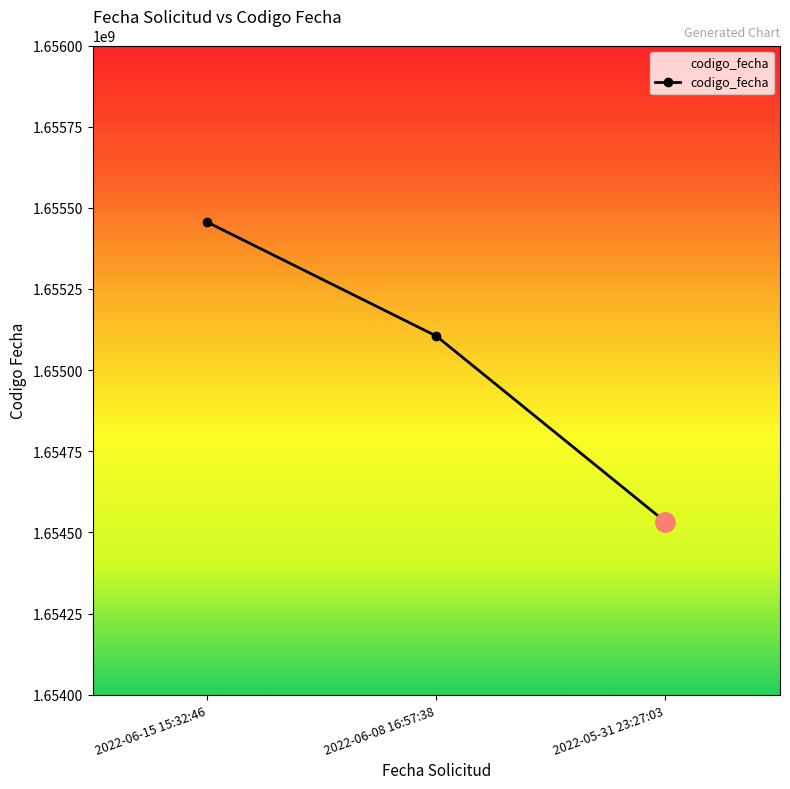

Reading right to left, what are all the values shown in this chart?

1654532614	1655104956	1655455908